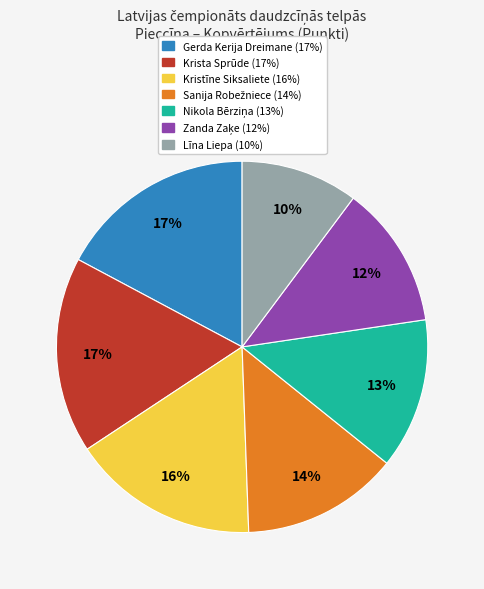

How many segments does this pie chart have?

7